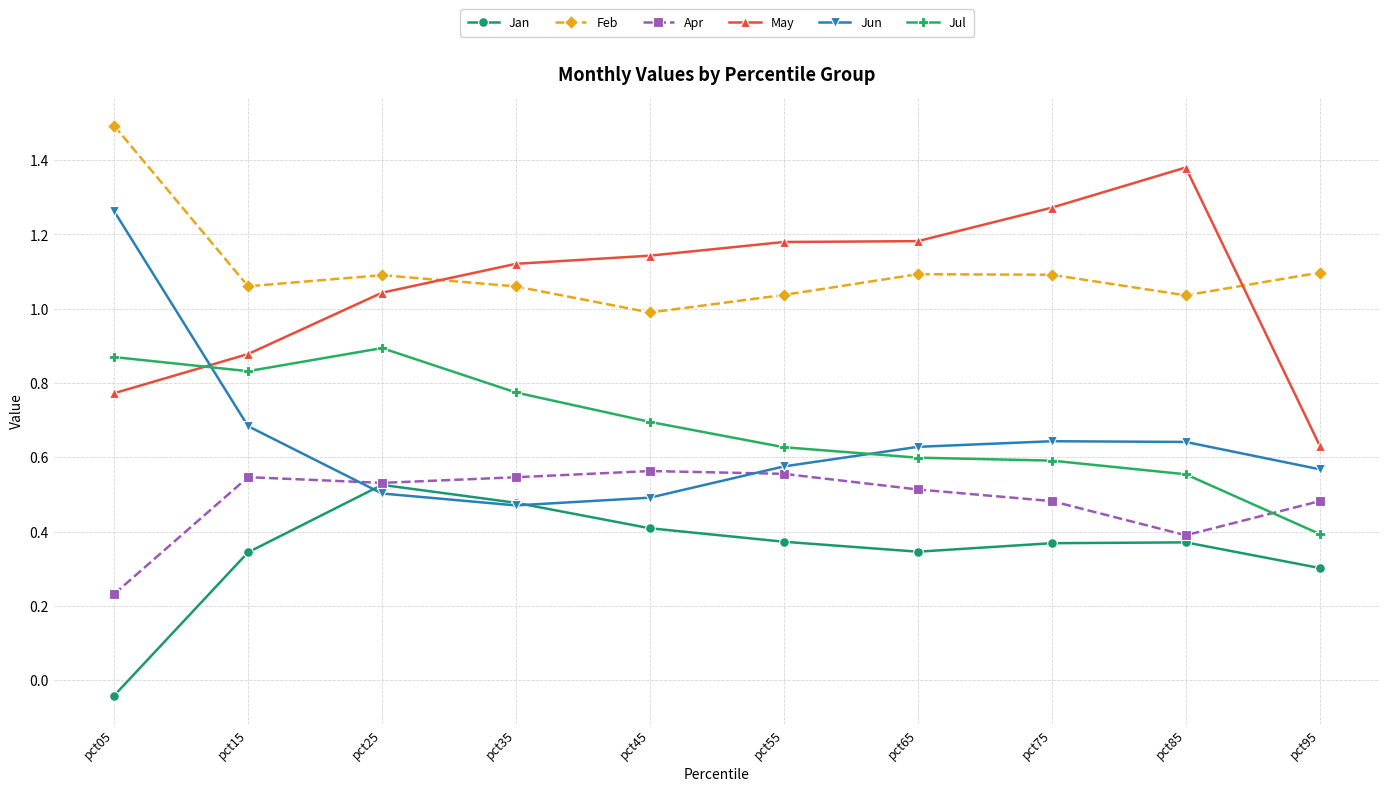

Between pct45 and pct85, which series saw the biggest shift?

May